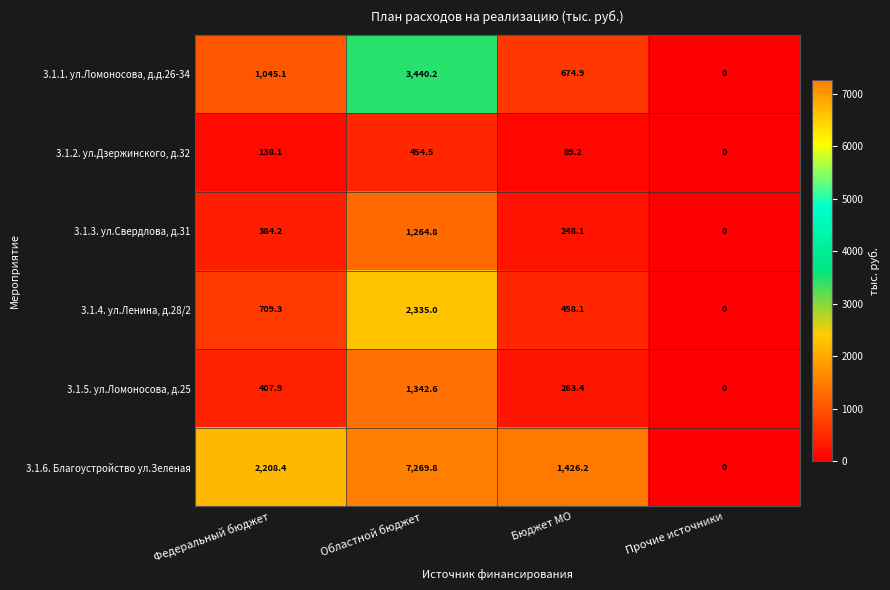

Which series has the largest total across all categories?

3.1.6. Благоустройство ул.Зеленая